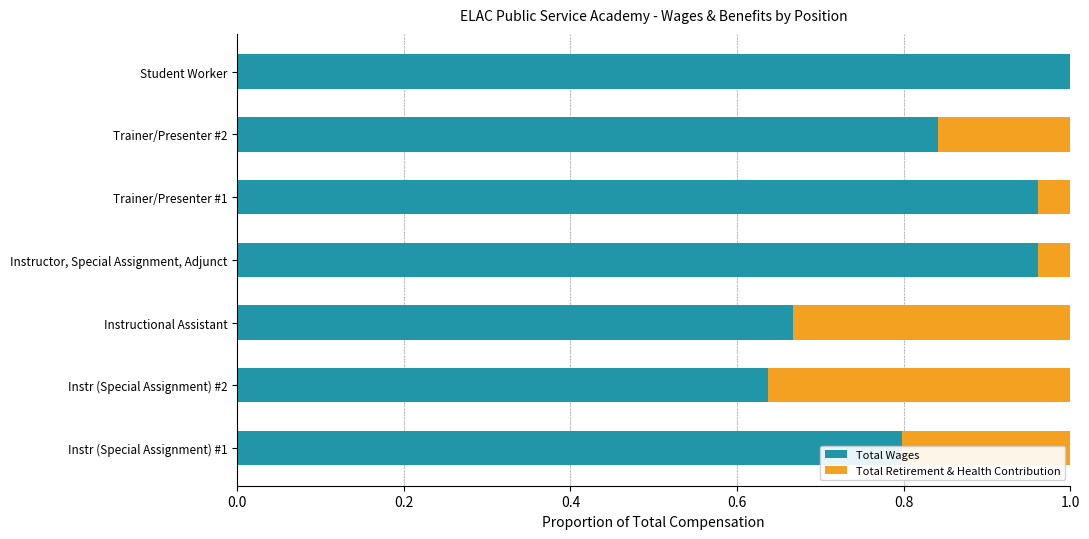

At which label does Total Wages reach its peak?

Student Worker